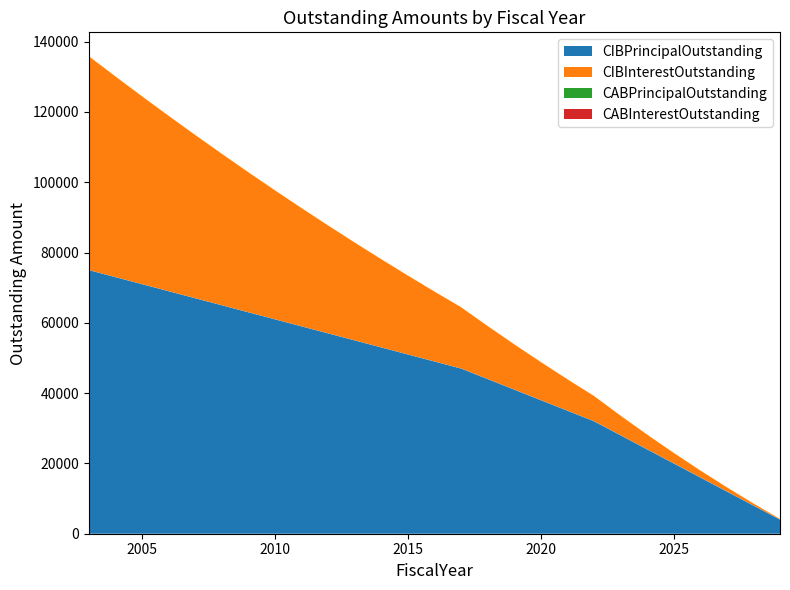

Reading left to right, transcribe all the data shown in this chart.

CIBPrincipalOutstanding: 75000	73000	71000	69000	67000	65000	63000	61000	59000	57000	55000	53000	51000	49000	47000	44000	41000	38000	35000	32000	28000	24000	20000	16000	12000	8000	4000
CIBInterestOutstanding: 60850	57100	53450	49900	46450	43100	39850	36700	33650	30700	27850	25100	22450	19900	17450	15100	12900	10850	8950	7200	5600	4200	3000	2000	1200	600	200
CABPrincipalOutstanding: 0	0	0	0	0	0	0	0	0	0	0	0	0	0	0	0	0	0	0	0	0	0	0	0	0	0	0
CABInterestOutstanding: 0	0	0	0	0	0	0	0	0	0	0	0	0	0	0	0	0	0	0	0	0	0	0	0	0	0	0